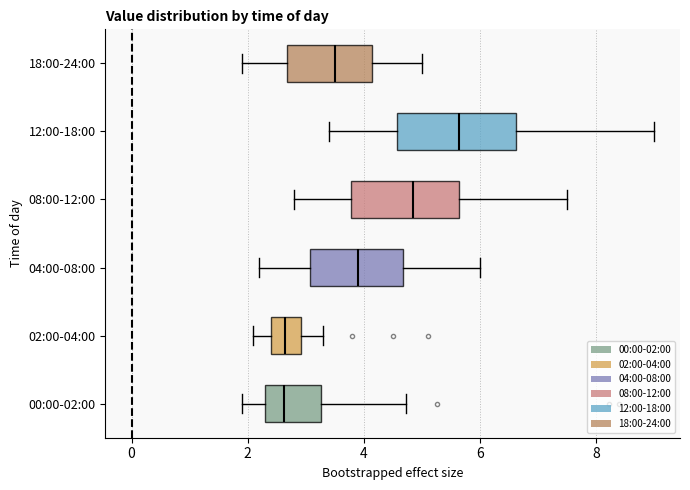

Reading bottom to top, read every box against the x-axis: the position of its median line, the range the box covers, and the ends of its whiskers. The values are not printed on the chart, so give them approximately, as read against the axis.

00:00-02:00: median 2.6, box 2.4 to 3.2, whiskers 2.0 to 4.8
02:00-04:00: median 2.6, box 2.4 to 3.0, whiskers 2.2 to 3.4
04:00-08:00: median 4.0, box 3.0 to 4.6, whiskers 2.2 to 6.0
08:00-12:00: median 4.8, box 3.8 to 5.6, whiskers 2.8 to 7.6
12:00-18:00: median 5.6, box 4.6 to 6.6, whiskers 3.4 to 9.0
18:00-24:00: median 3.6, box 2.6 to 4.2, whiskers 2.0 to 5.0